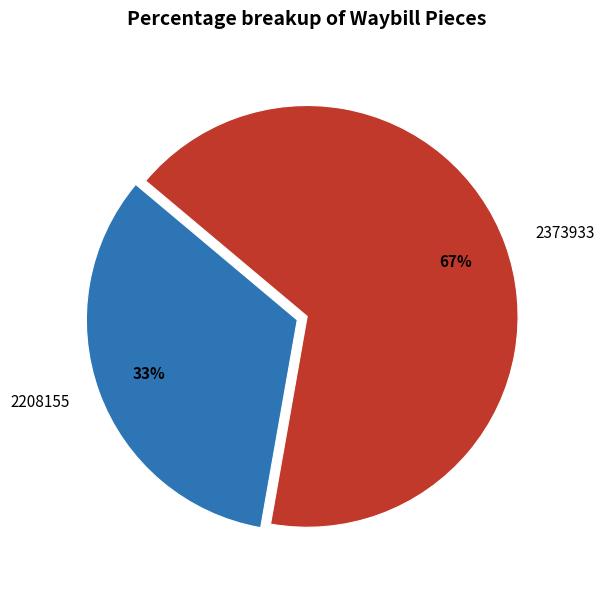

To the nearest percent, what is the combined percentage of 2208155 and 2373933?

100%